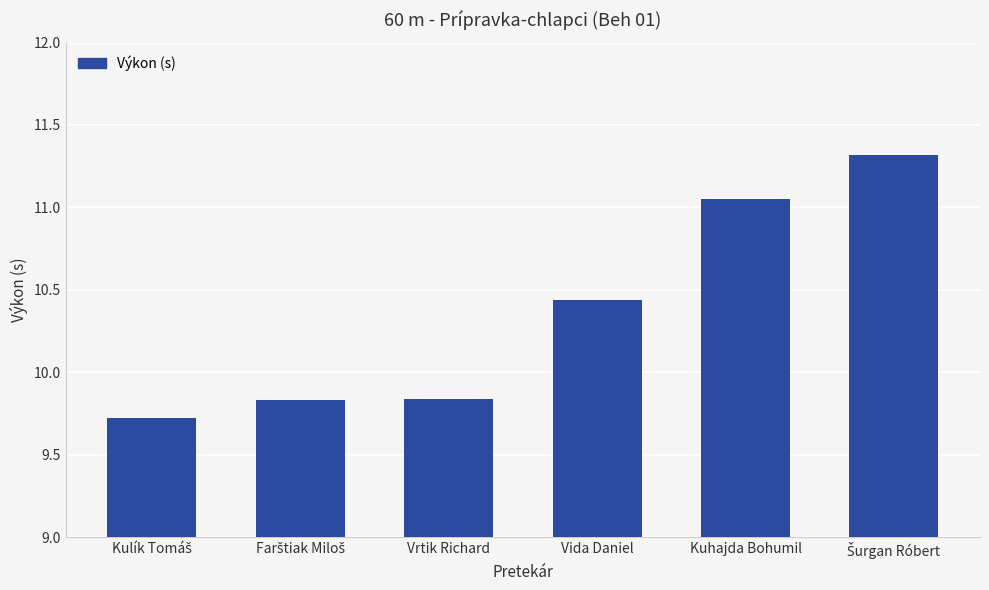

Count the number of values greater than 10.

3